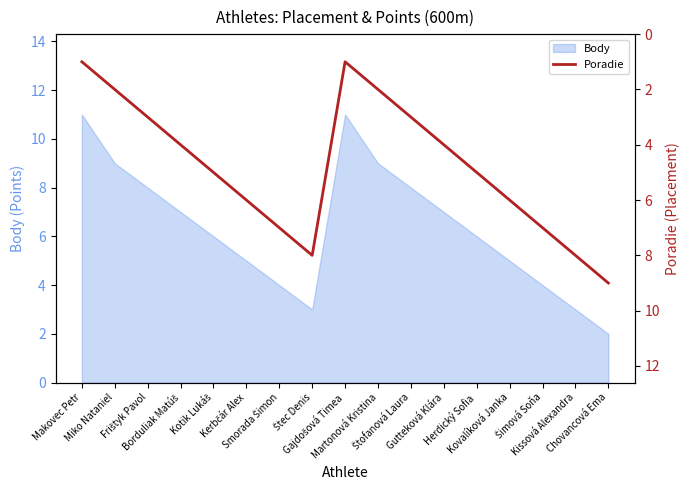

What is the maximum value for Body?

11